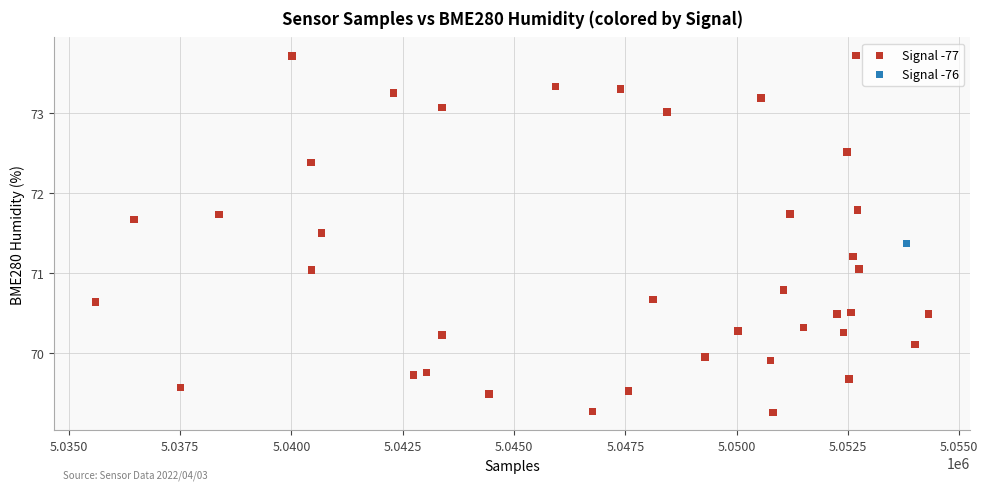

What are all the series names shown in the legend?

Signal -77, Signal -76